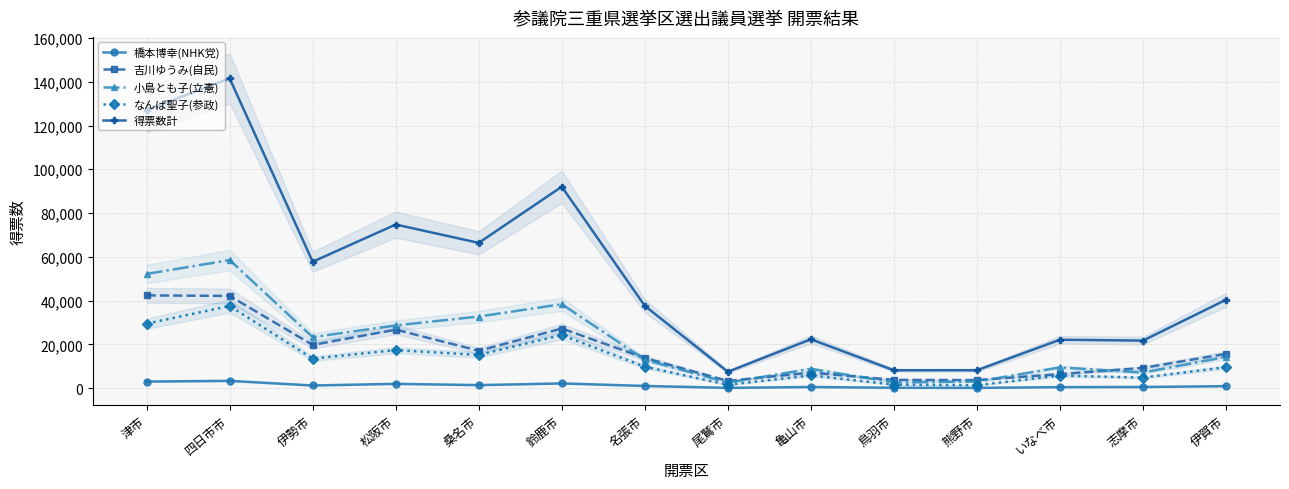

Which series has the largest range (max minus min)?

得票数計